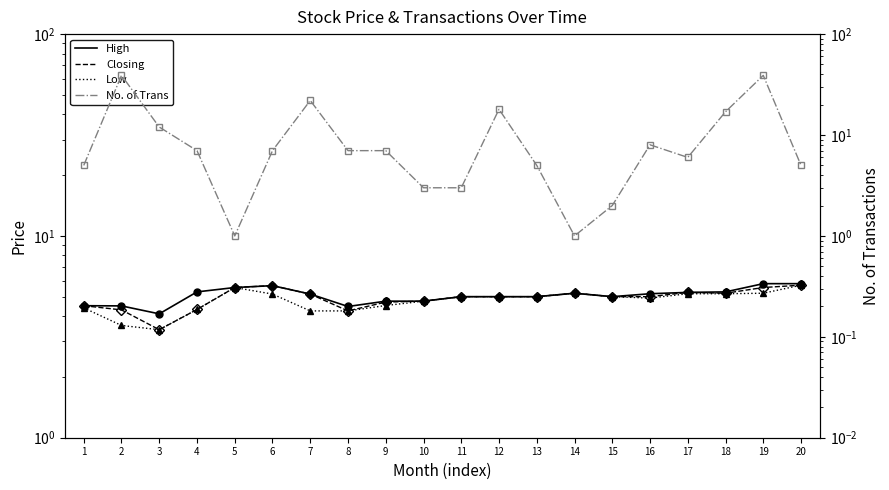

Reading left to right, list all the values displayed in this chart.

High: 4.5	4.5	4.1	5.3	5.5	5.7	5.2	4.5	4.8	4.8	5.0	5.0	5.0	5.2	5.0	5.2	5.2	5.3	5.8	5.8
Closing: 4.5	4.3	3.4	4.3	5.5	5.7	5.2	4.2	4.7	4.8	5.0	5.0	5.0	5.2	5.0	5.0	5.2	5.2	5.5	5.7
Low: 4.4	3.6	3.4	4.3	5.5	5.2	4.2	4.2	4.5	4.8	5.0	5.0	5.0	5.2	5.0	4.9	5.2	5.2	5.2	5.7
No. of Trans: 5.0	39.0	12.0	7.0	1.0	7.0	22.0	7.0	7.0	3.0	3.0	18.0	5.0	1.0	2.0	8.0	6.0	17.0	39.0	5.0